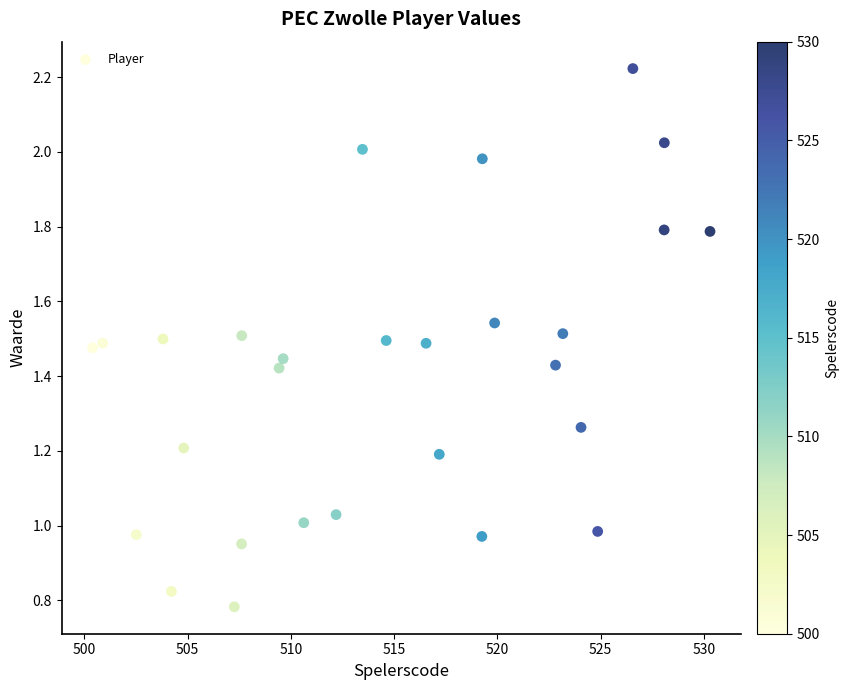

What is the range of X values (max minus min)?

29.9